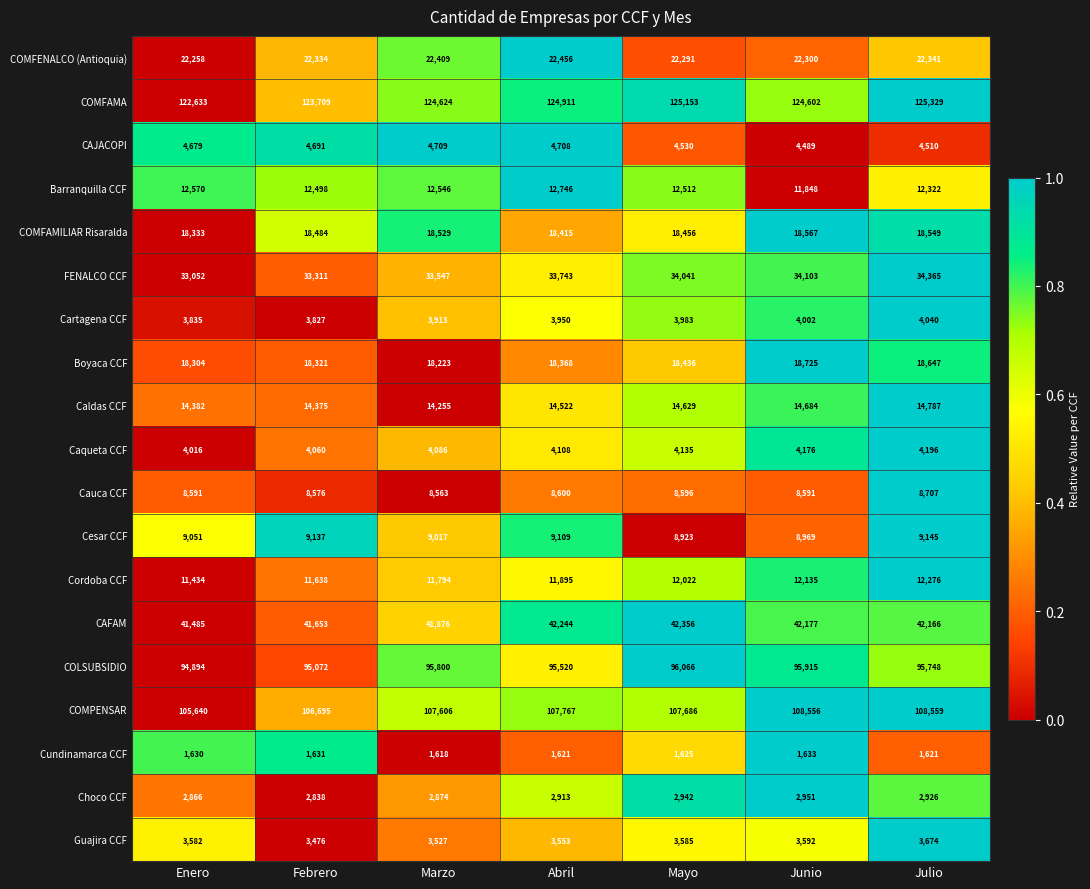

What is the total value across all series at Julio?

543908